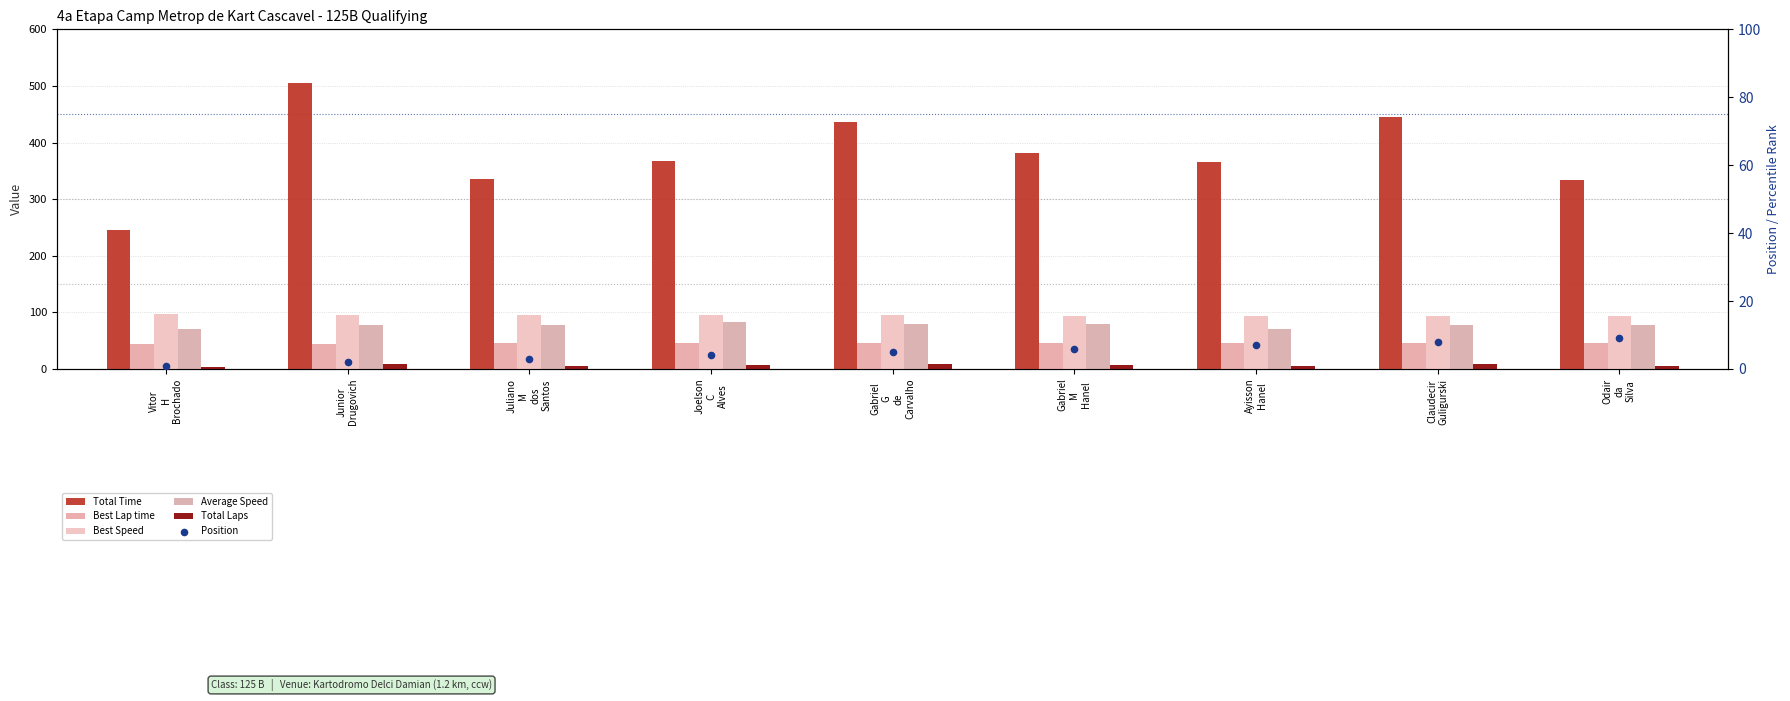

Which series has the widest spread of Y values?

Total Time